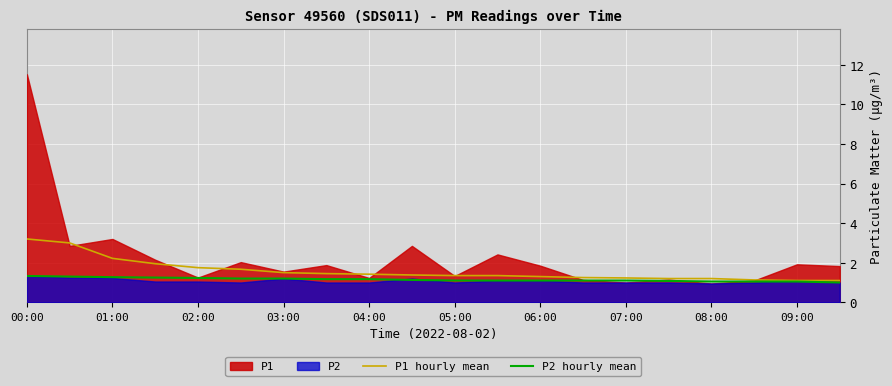

The value of P1 hourly mean at 03:00 is 1.5. True or false?

True